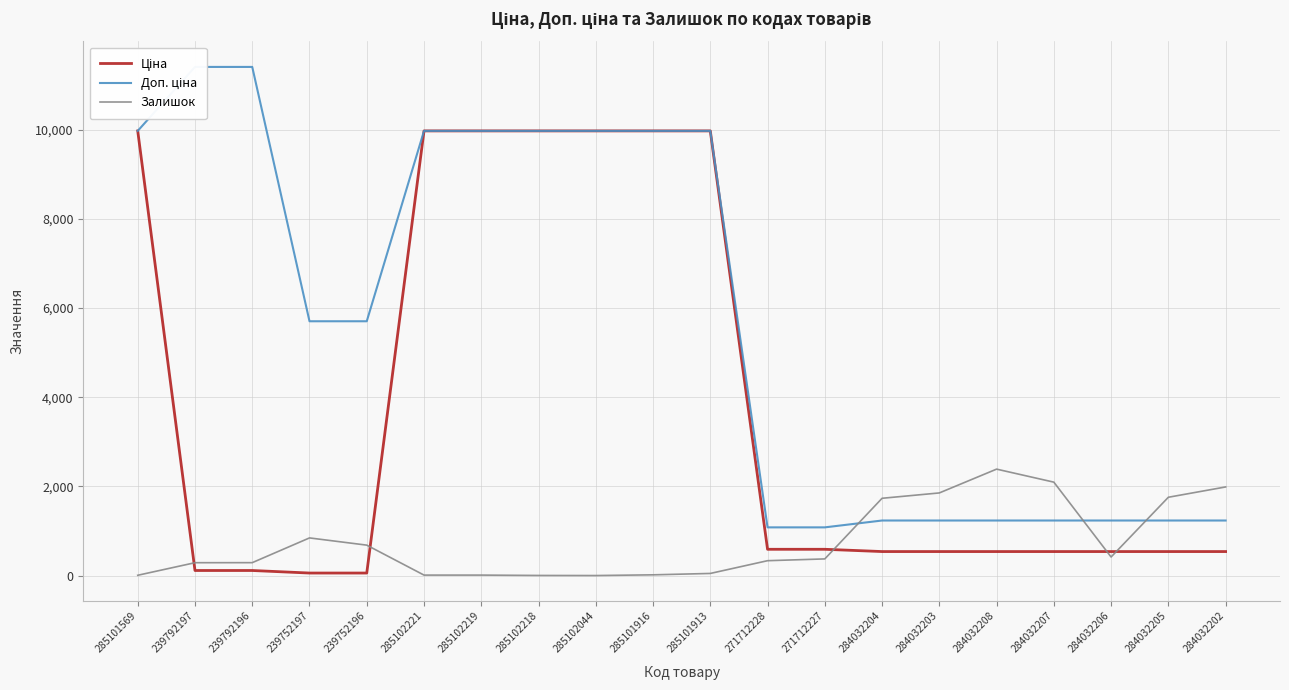

Which has a higher value, 285101916 or 284032207?

285101916